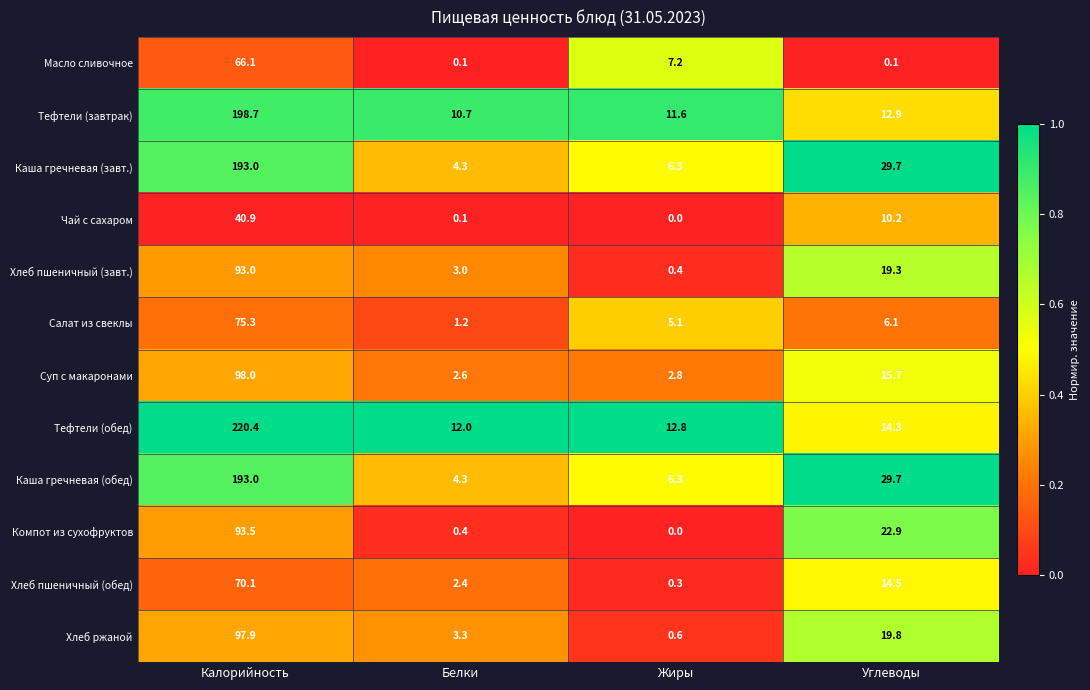

What is the approximate value of Чай с сахаром at Углеводы?

10.2